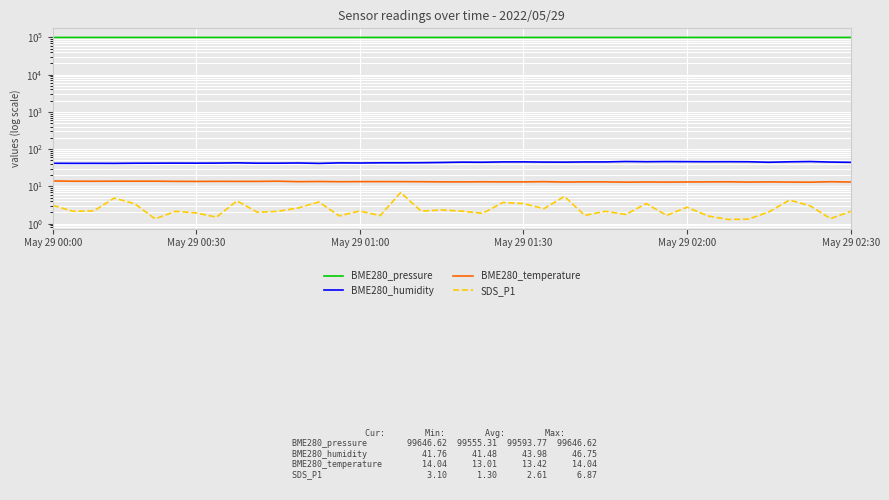

What is the sum of all BME280_pressure values?

3983750.8